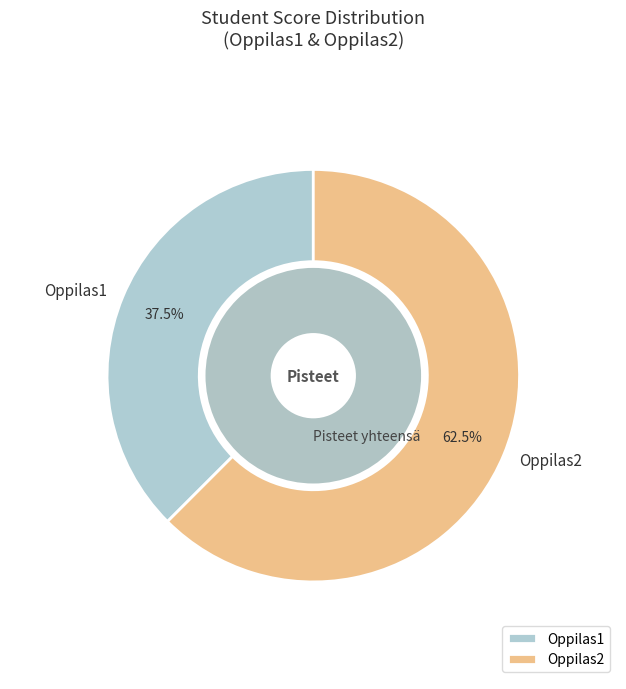

How many slices are in this pie chart?

2